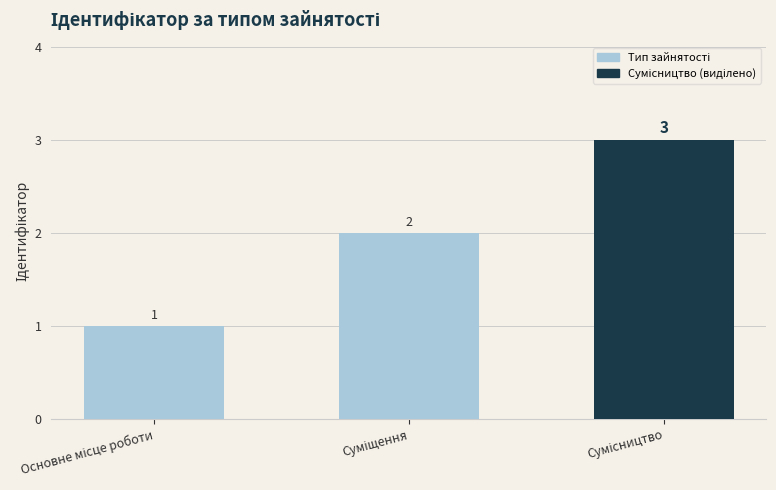

What is the value of the 2nd bar from the left?

2